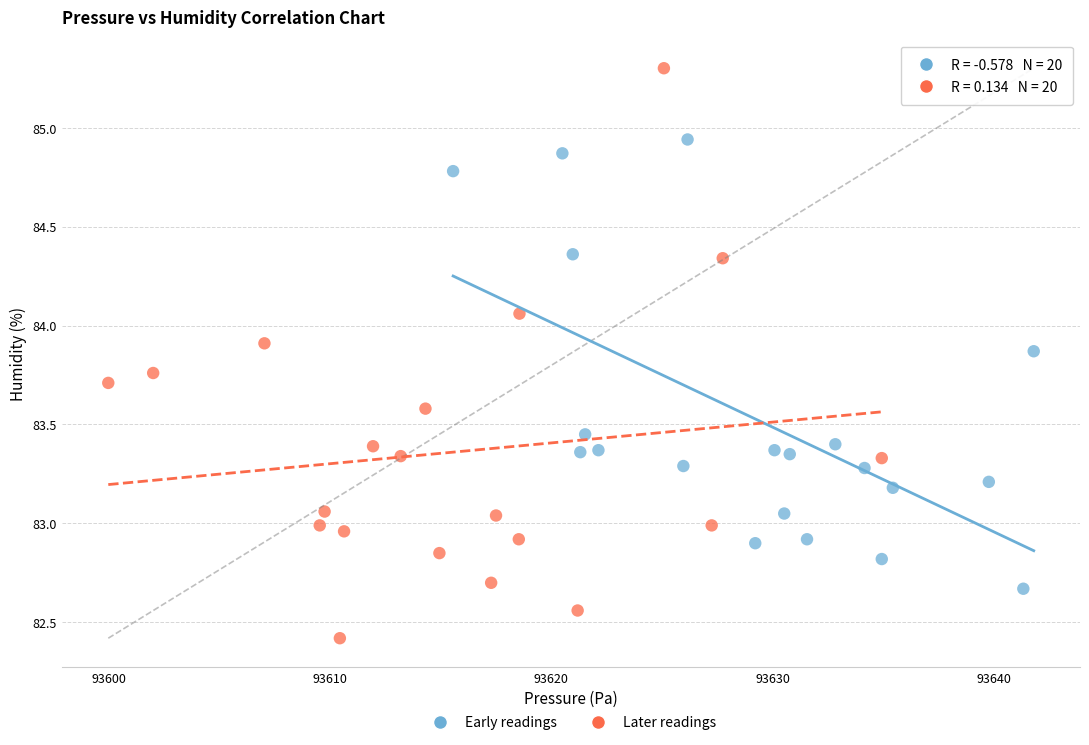

Which series has the widest spread of Y values?

Later readings